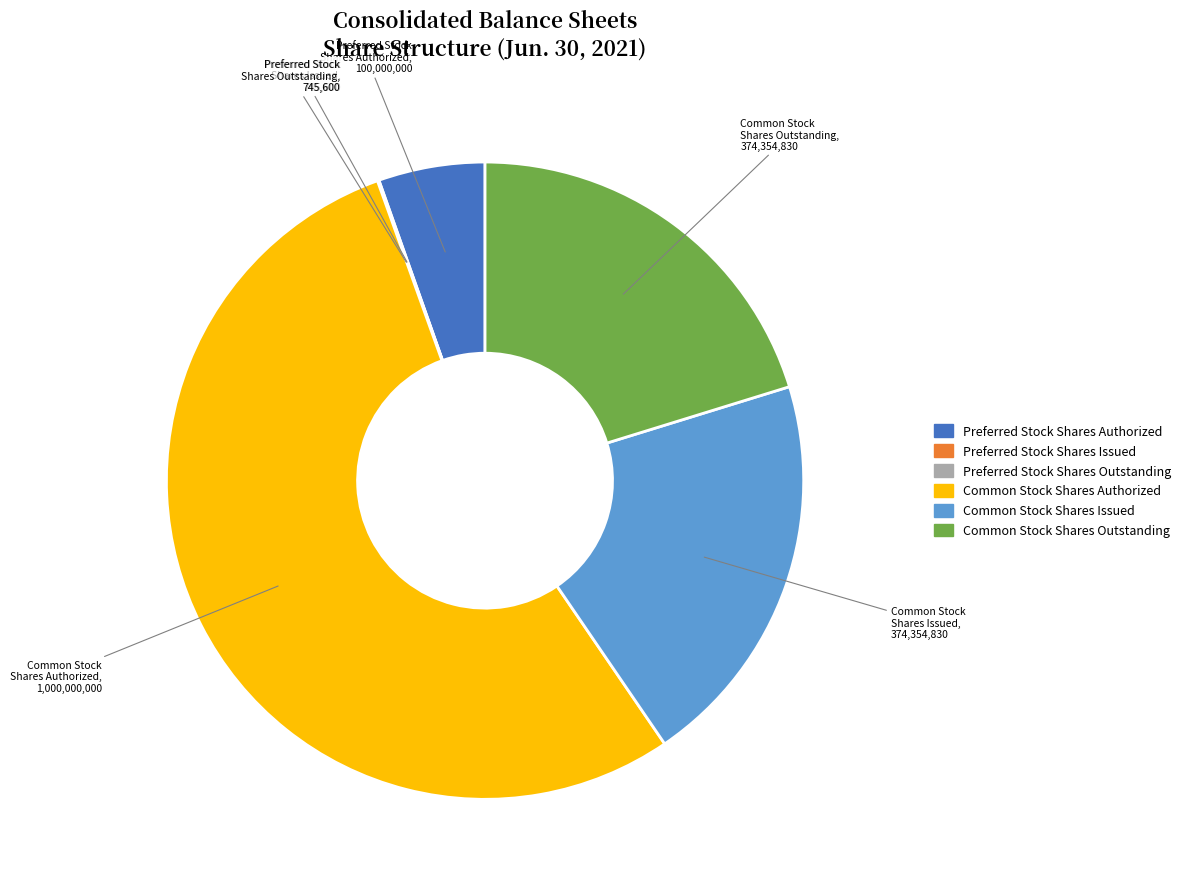

Between Preferred Stock Shares Authorized and Common Stock Shares Issued, which is larger?

Common Stock Shares Issued